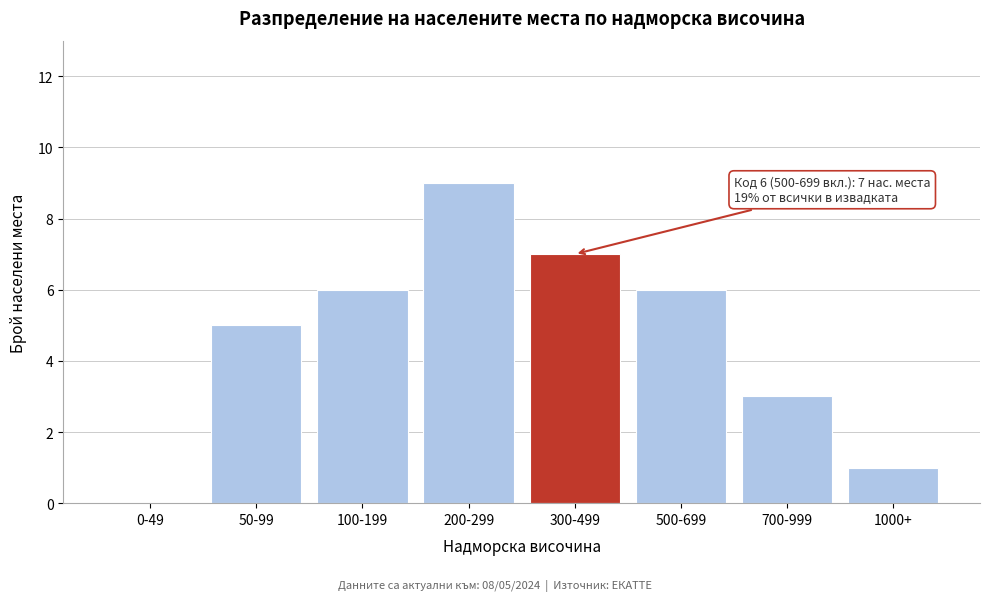

Reading left to right, transcribe all the data shown in this chart.

0-49=0	50-99=5	100-199=6	200-299=9	300-499=7	500-699=6	700-999=3	1000+=1